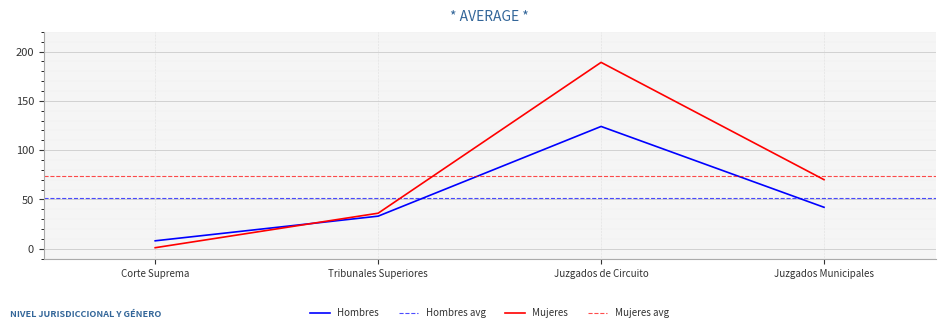

Count the number of data series in this chart.

2